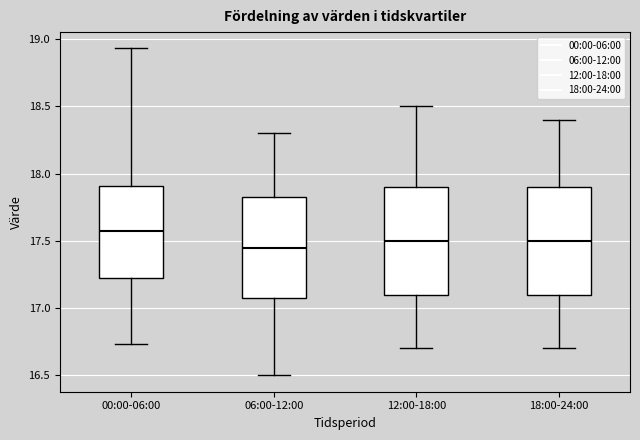

Reading left to right, read every box against the y-axis: the position of its median line, the range the box covers, and the ends of its whiskers. The values are not printed on the chart, so give them approximately, as read against the axis.

00:00-06:00: median 17.55, box 17.20 to 17.90, whiskers 16.75 to 18.95
06:00-12:00: median 17.45, box 17.10 to 17.85, whiskers 16.50 to 18.30
12:00-18:00: median 17.50, box 17.10 to 17.90, whiskers 16.70 to 18.50
18:00-24:00: median 17.50, box 17.10 to 17.90, whiskers 16.70 to 18.40